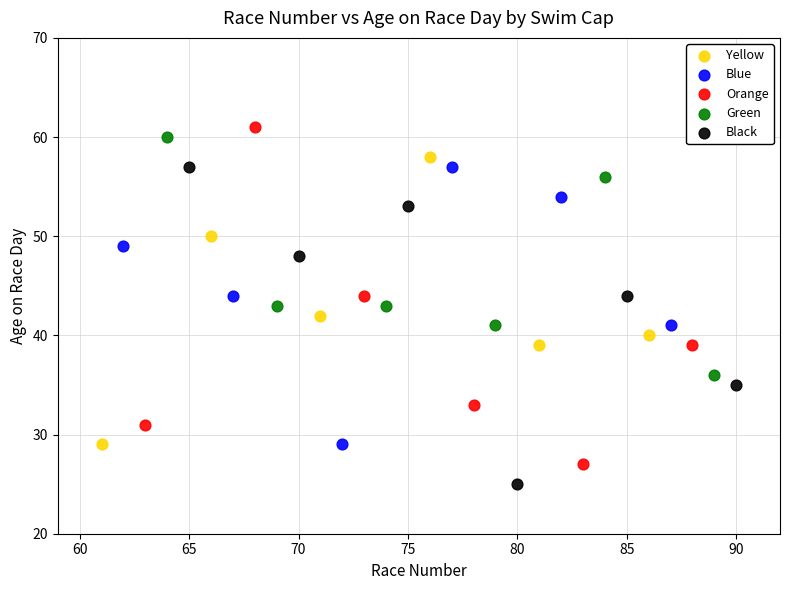

What are all the series names shown in the legend?

Yellow, Blue, Orange, Green, Black